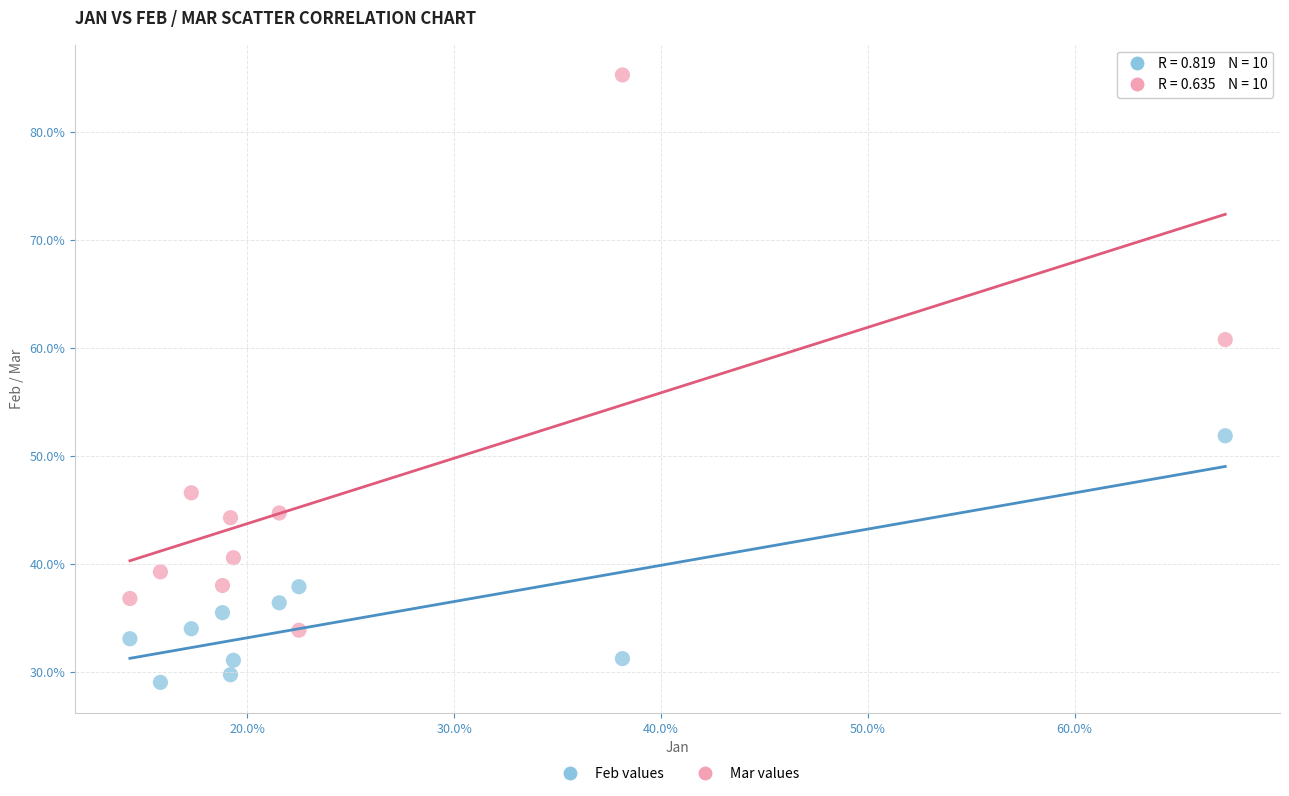

Which series has the widest spread of Y values?

Mar values